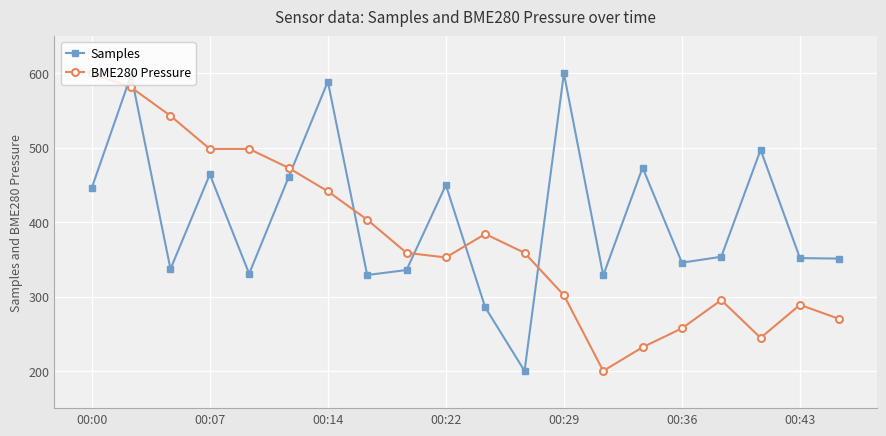

What is the difference between the maximum and minimum values in the Samples series?

400.0